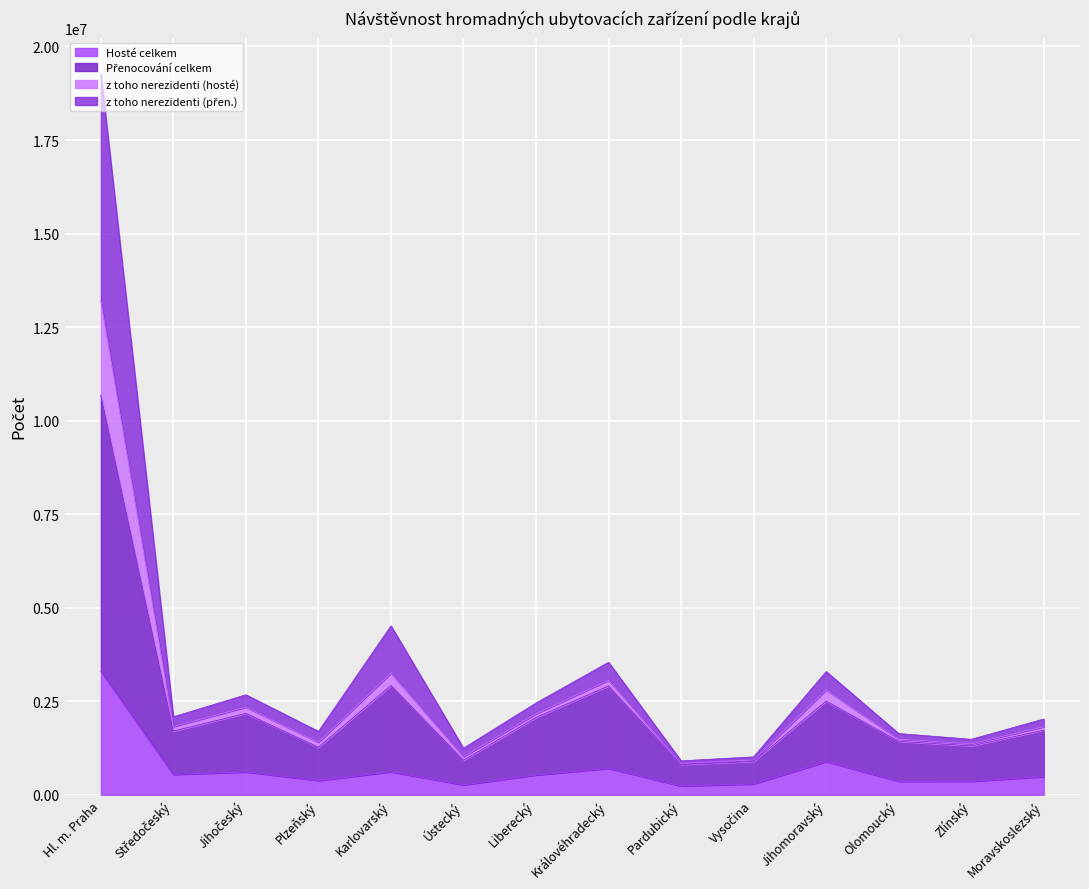

At which category is the sum across all series the highest?

Hl. m. Praha